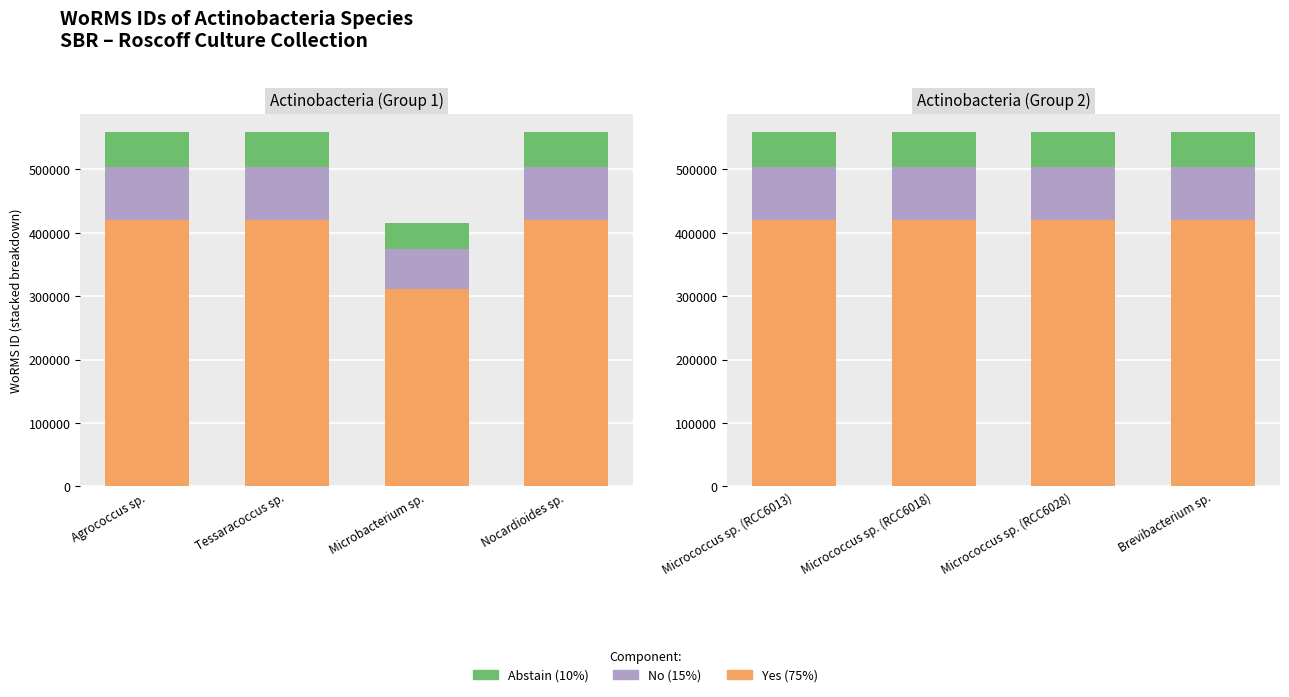

Which has a higher value, Micrococcus sp. (RCC6018) or Micrococcus sp. (RCC6013)?

Micrococcus sp. (RCC6018)